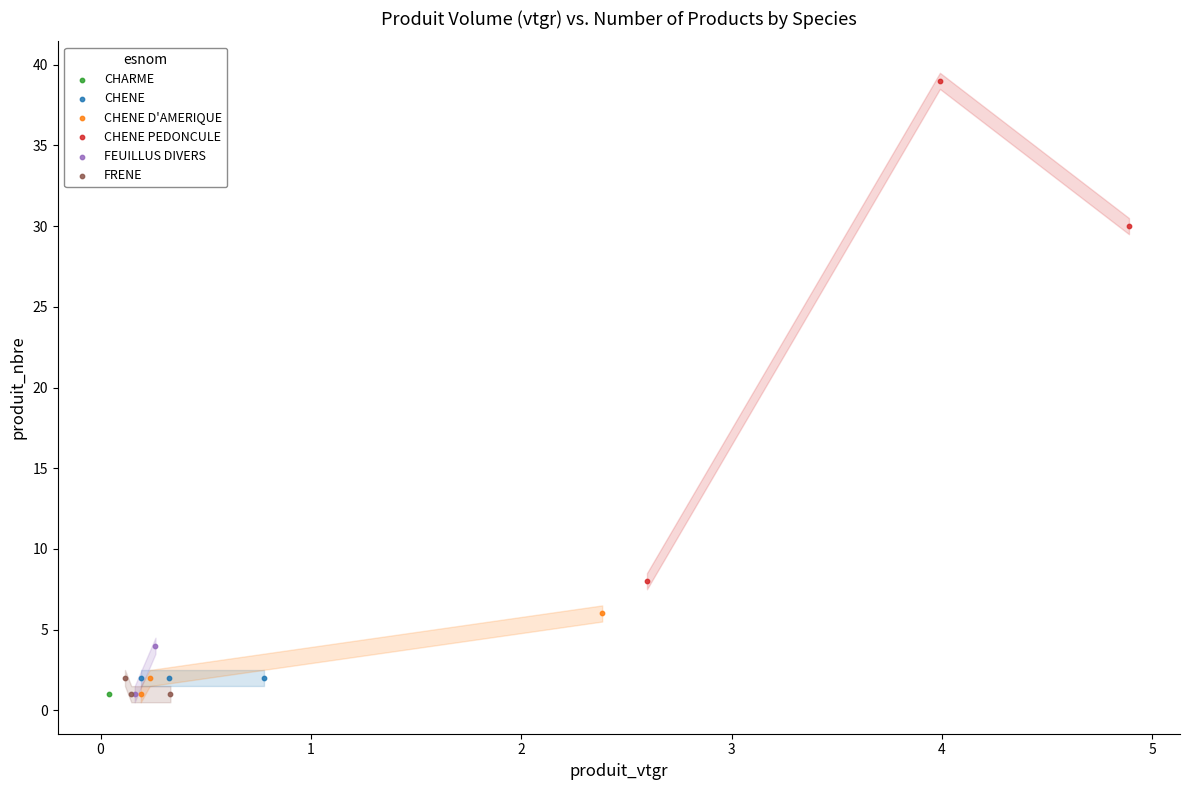

What are all the series names shown in the legend?

CHARME, CHENE, CHENE D'AMERIQUE, CHENE PEDONCULE, FEUILLUS DIVERS, FRENE